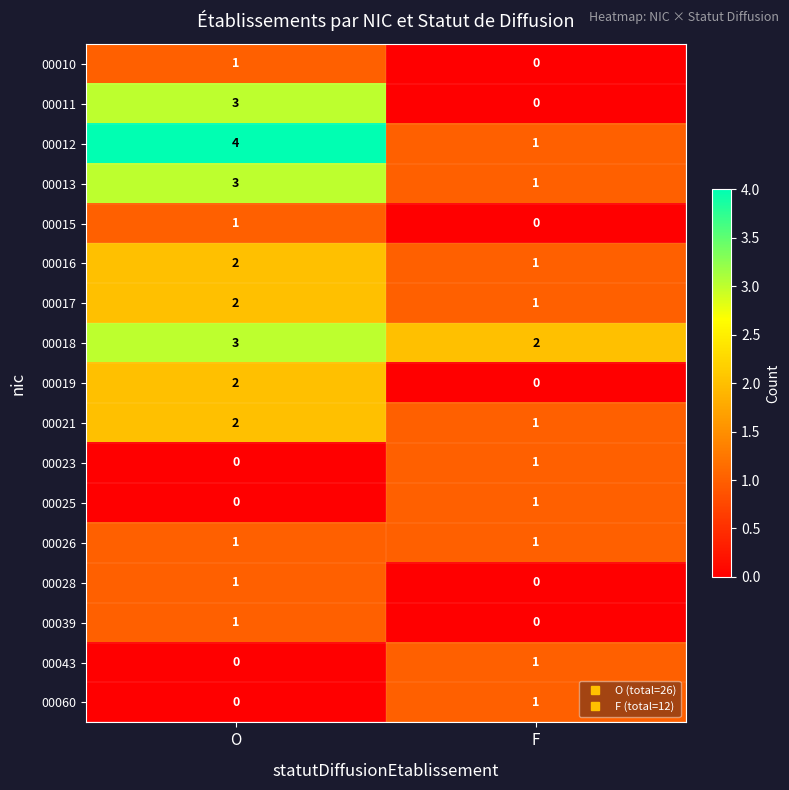

The 00023 series shows 2 at F. True or false?

False